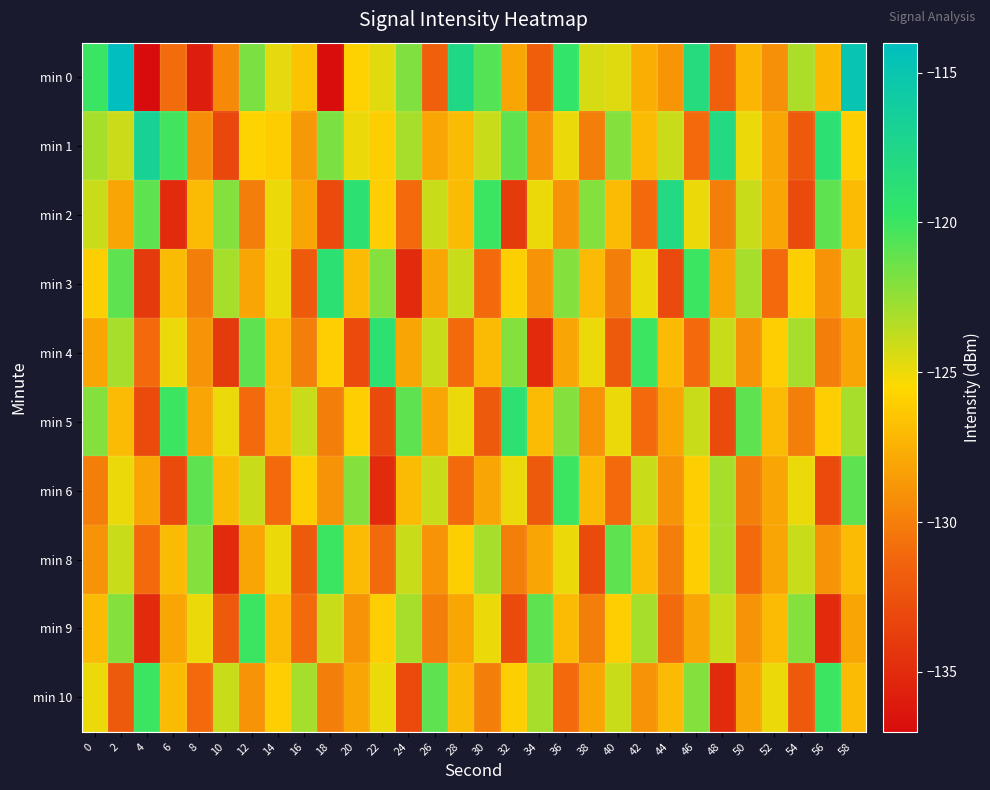

Reading left to right, transcribe all the data shown in this chart.

min 0: 0=-120.0	2=-114.0	4=-137.2	6=-131.0	8=-135.8	10=-129.5	12=-121.8	14=-124.8	16=-126.6	18=-136.9	20=-125.8	22=-124.7	24=-121.9	26=-131.6	28=-117.7	30=-120.7	32=-128.0	34=-131.7	36=-119.7	38=-124.4	40=-124.6	42=-127.6	44=-128.9	46=-118.2	48=-131.7	50=-127.3	52=-129.1	54=-123.2	56=-127.1	58=-114.9
min 1: 0=-123.0	2=-124.0	4=-116.7	6=-120.2	8=-129.2	10=-133.2	12=-125.7	14=-126.1	16=-128.7	18=-121.8	20=-125.0	22=-126.0	24=-123.0	26=-128.0	28=-127.0	30=-124.0	32=-121.0	34=-129.0	36=-125.0	38=-130.0	40=-122.0	42=-127.0	44=-124.0	46=-131.0	48=-118.0	50=-125.0	52=-128.0	54=-132.0	56=-119.0	58=-126.0
min 2: 0=-124.0	2=-128.0	4=-121.0	6=-135.0	8=-127.0	10=-122.0	12=-130.0	14=-125.0	16=-128.0	18=-133.0	20=-119.0	22=-126.0	24=-131.0	26=-124.0	28=-127.0	30=-120.0	32=-134.0	34=-125.0	36=-129.0	38=-122.0	40=-127.0	42=-131.0	44=-118.0	46=-125.0	48=-130.0	50=-124.0	52=-128.0	54=-133.0	56=-121.0	58=-127.0
min 3: 0=-126.0	2=-121.0	4=-134.0	6=-127.0	8=-130.0	10=-123.0	12=-128.0	14=-125.0	16=-132.0	18=-119.0	20=-127.0	22=-122.0	24=-135.0	26=-128.0	28=-124.0	30=-131.0	32=-126.0	34=-129.0	36=-122.0	38=-127.0	40=-130.0	42=-125.0	44=-133.0	46=-120.0	48=-128.0	50=-123.0	52=-131.0	54=-126.0	56=-129.0	58=-124.0
min 4: 0=-128.0	2=-123.0	4=-131.0	6=-125.0	8=-129.0	10=-134.0	12=-121.0	14=-127.0	16=-130.0	18=-126.0	20=-133.0	22=-119.0	24=-128.0	26=-124.0	28=-131.0	30=-127.0	32=-122.0	34=-135.0	36=-128.0	38=-125.0	40=-132.0	42=-120.0	44=-127.0	46=-131.0	48=-124.0	50=-129.0	52=-126.0	54=-123.0	56=-130.0	58=-128.0
min 5: 0=-122.0	2=-127.0	4=-133.0	6=-120.0	8=-128.0	10=-125.0	12=-131.0	14=-127.0	16=-124.0	18=-130.0	20=-126.0	22=-133.0	24=-121.0	26=-128.0	28=-125.0	30=-132.0	32=-119.0	34=-127.0	36=-122.0	38=-129.0	40=-125.0	42=-131.0	44=-128.0	46=-124.0	48=-133.0	50=-121.0	52=-127.0	54=-130.0	56=-126.0	58=-123.0
min 6: 0=-130.0	2=-125.0	4=-128.0	6=-133.0	8=-121.0	10=-127.0	12=-124.0	14=-131.0	16=-126.0	18=-129.0	20=-122.0	22=-135.0	24=-127.0	26=-124.0	28=-131.0	30=-128.0	32=-125.0	34=-132.0	36=-120.0	38=-127.0	40=-131.0	42=-124.0	44=-129.0	46=-126.0	48=-123.0	50=-130.0	52=-128.0	54=-125.0	56=-133.0	58=-121.0
min 8: 0=-129.0	2=-124.0	4=-131.0	6=-127.0	8=-122.0	10=-135.0	12=-128.0	14=-125.0	16=-132.0	18=-120.0	20=-127.0	22=-131.0	24=-124.0	26=-129.0	28=-126.0	30=-123.0	32=-130.0	34=-128.0	36=-125.0	38=-133.0	40=-121.0	42=-127.0	44=-130.0	46=-126.0	48=-123.0	50=-131.0	52=-128.0	54=-124.0	56=-129.0	58=-127.0
min 9: 0=-127.0	2=-122.0	4=-135.0	6=-128.0	8=-125.0	10=-132.0	12=-120.0	14=-127.0	16=-131.0	18=-124.0	20=-129.0	22=-126.0	24=-123.0	26=-130.0	28=-128.0	30=-125.0	32=-133.0	34=-121.0	36=-127.0	38=-130.0	40=-126.0	42=-123.0	44=-131.0	46=-128.0	48=-124.0	50=-129.0	52=-127.0	54=-122.0	56=-135.0	58=-128.0
min 10: 0=-125.0	2=-132.0	4=-120.0	6=-127.0	8=-131.0	10=-124.0	12=-129.0	14=-126.0	16=-123.0	18=-130.0	20=-128.0	22=-125.0	24=-133.0	26=-121.0	28=-127.0	30=-130.0	32=-126.0	34=-123.0	36=-131.0	38=-128.0	40=-124.0	42=-129.0	44=-127.0	46=-122.0	48=-135.0	50=-128.0	52=-125.0	54=-132.0	56=-120.0	58=-127.0